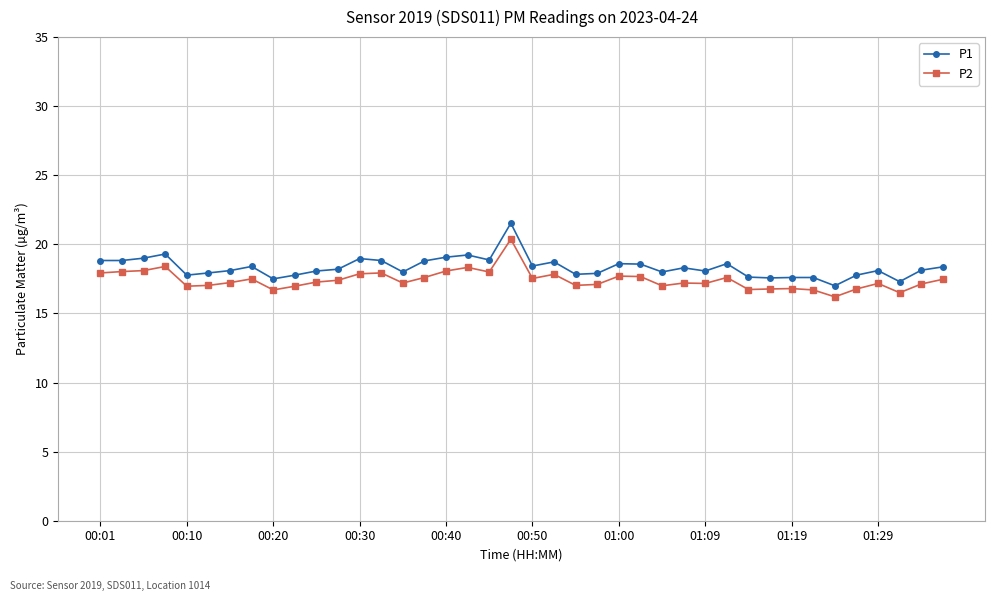

What is the minimum value shown in the chart?

16.2